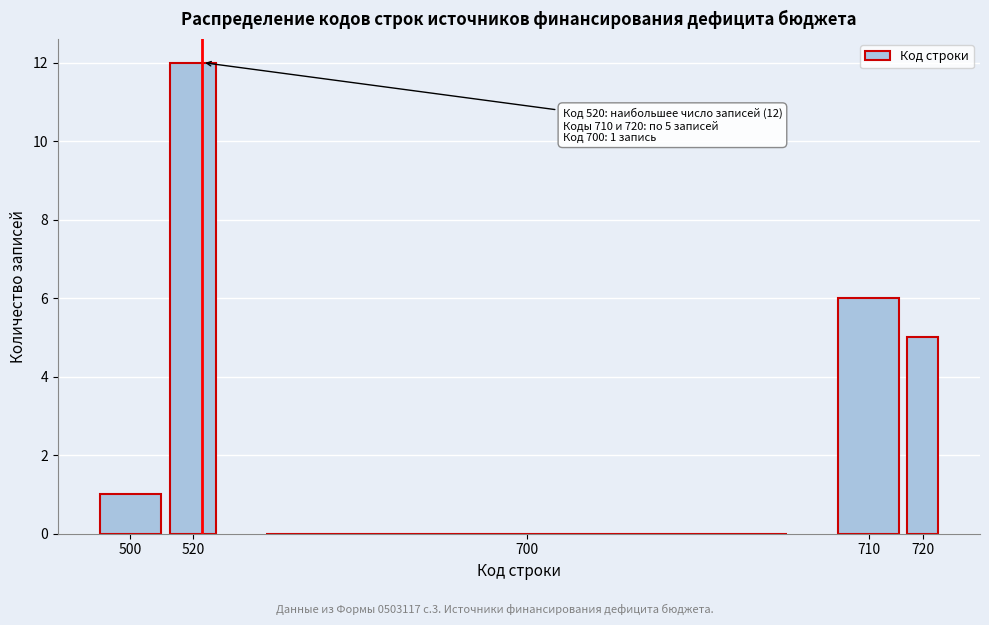

Reading left to right, what are all the values shown in this chart?

500=1	520=12	700=0	710=6	720=5